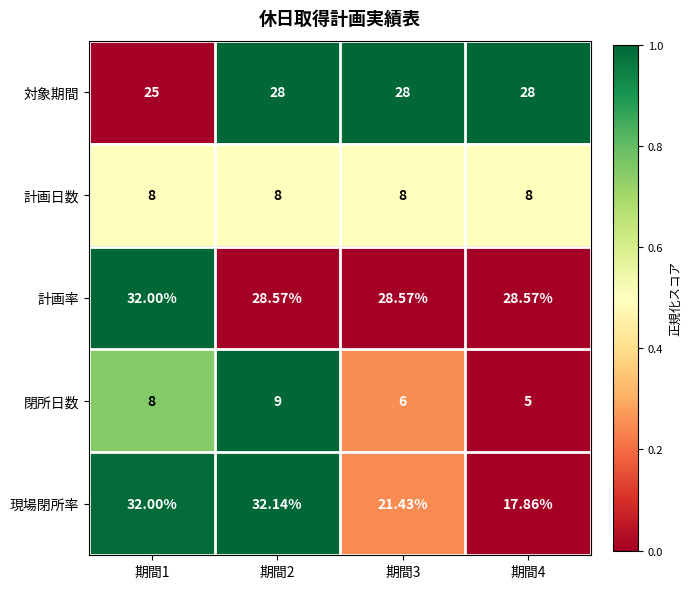

At 期間4, list the series in order from smallest to largest.

閉所日数, 計画日数, 現場閉所率, 対象期間, 計画率